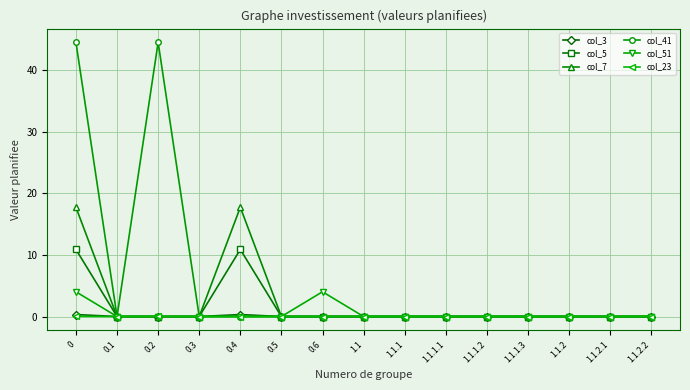

What is the highest value of the col_7 series?

17.8